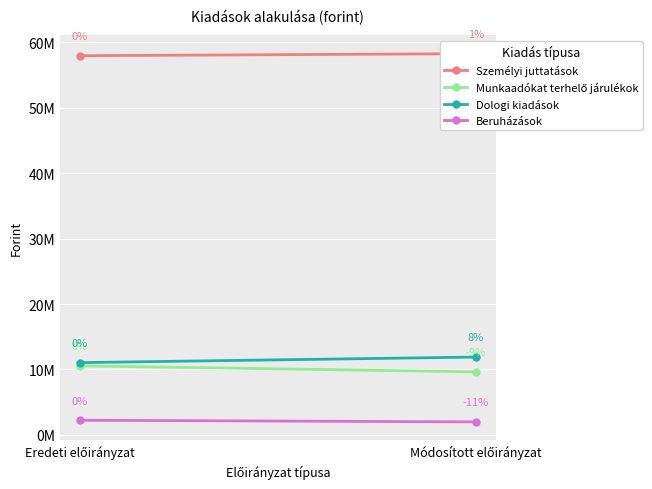

What is the lowest value of the Személyi juttatások series?

57955000